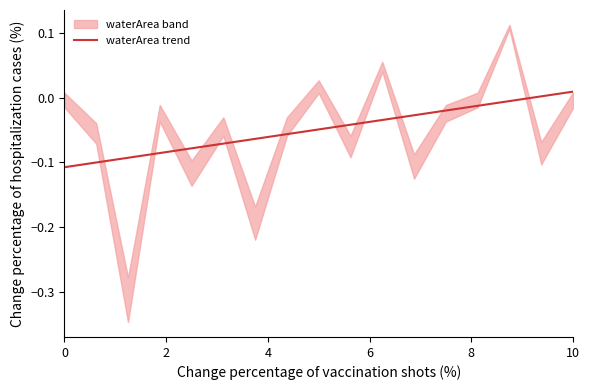

How many data points are less than 0?

15